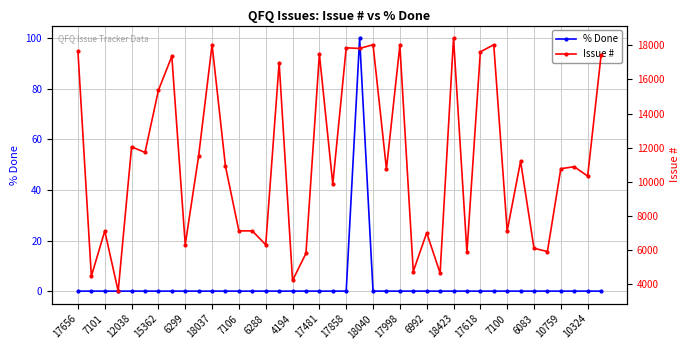

What is the sum of all % Done values?

100